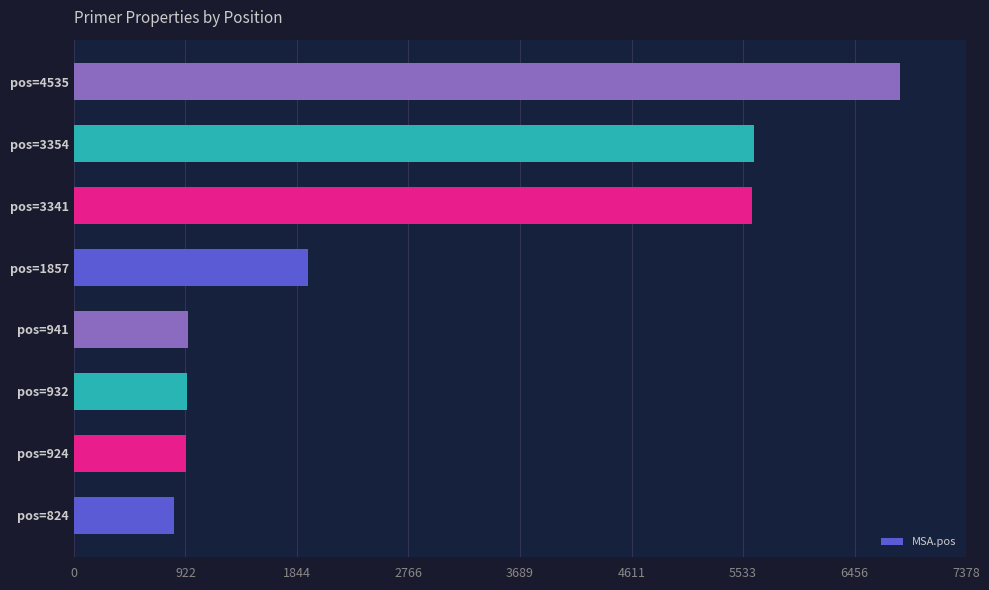

What is the difference between the maximum and minimum values?

6007